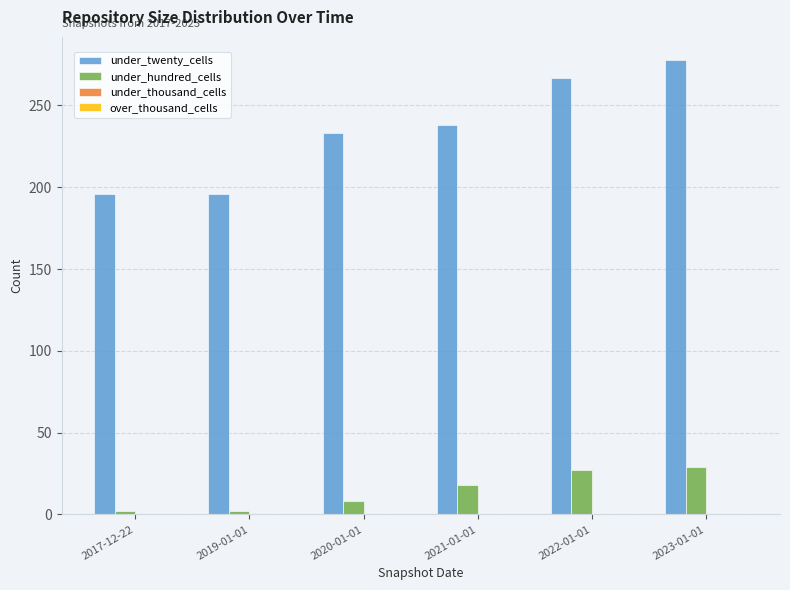

What is the label of the 3rd bar from the left?

2020-01-01